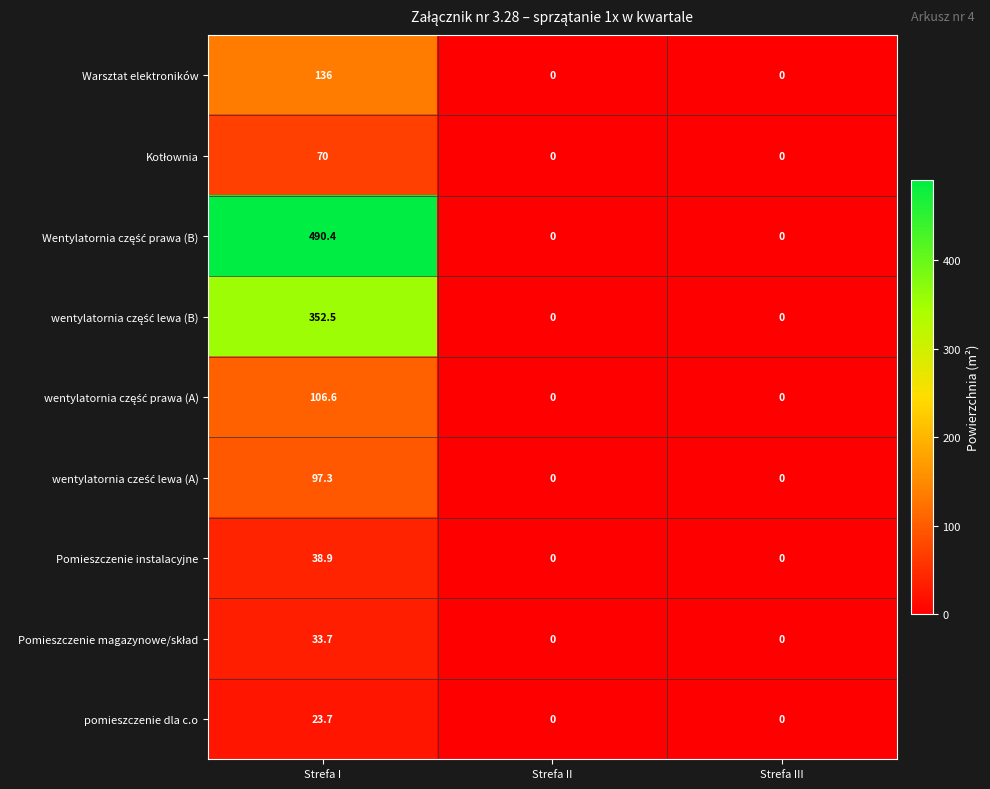

What is the greatest value displayed?

490.4